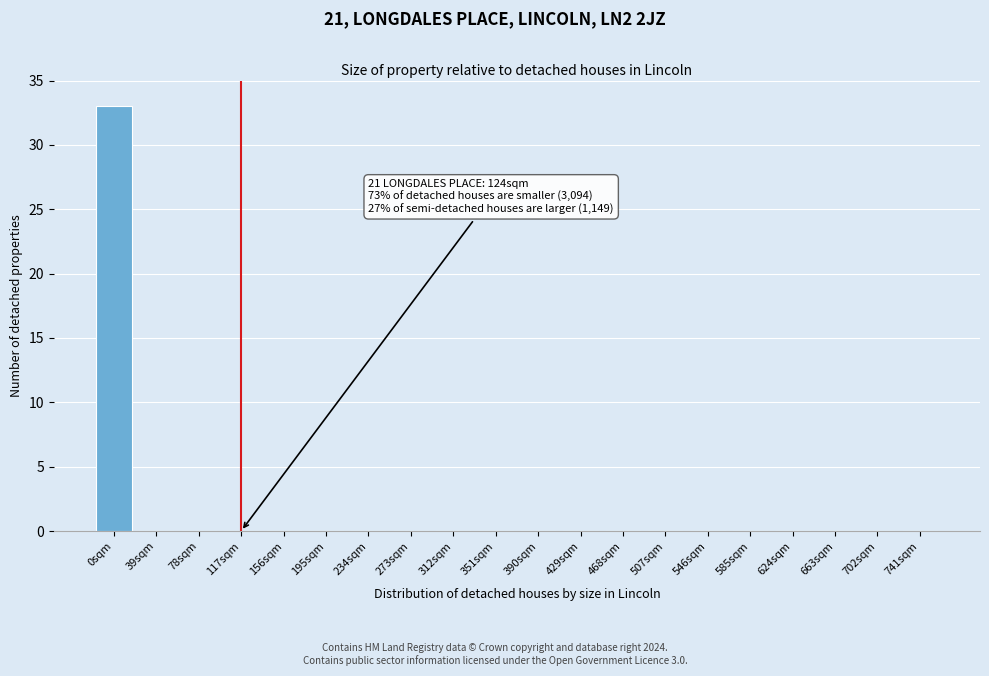

Reading right to left, transcribe all the data shown in this chart.

741sqm=0	702sqm=0	663sqm=0	624sqm=0	585sqm=0	546sqm=0	507sqm=0	468sqm=0	429sqm=0	390sqm=0	351sqm=0	312sqm=0	273sqm=0	234sqm=0	195sqm=0	156sqm=0	117sqm=0	78sqm=0	39sqm=0	0sqm=33